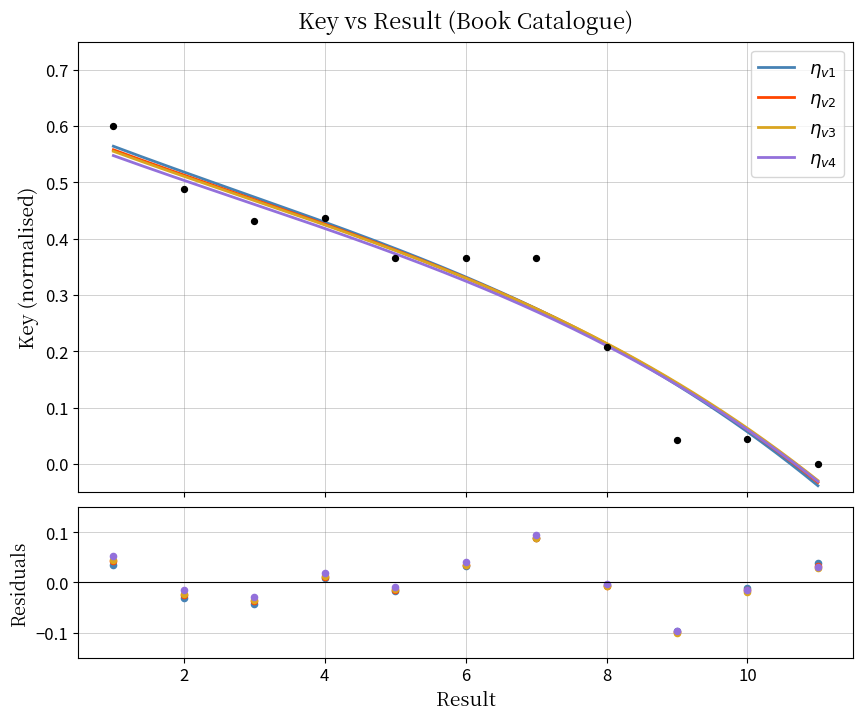

At how many categories does at least one series exceed 0?

5